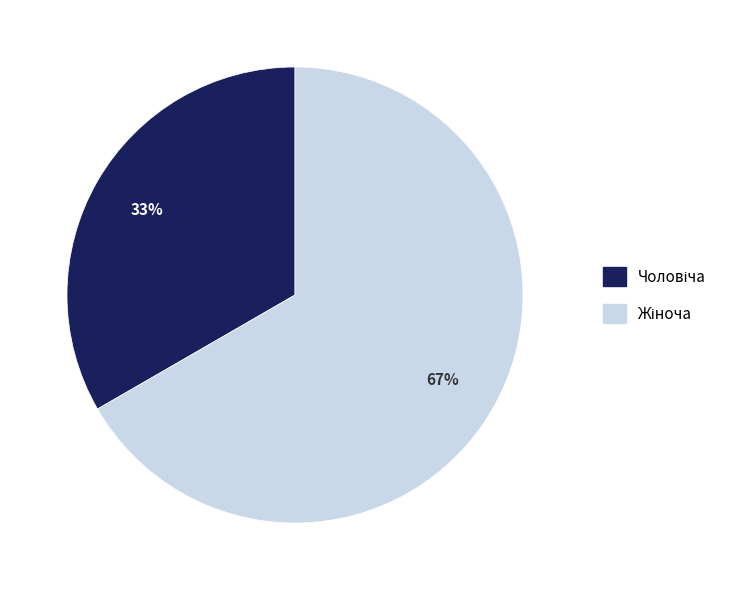

To the nearest percent, what is the average slice percentage?

50%